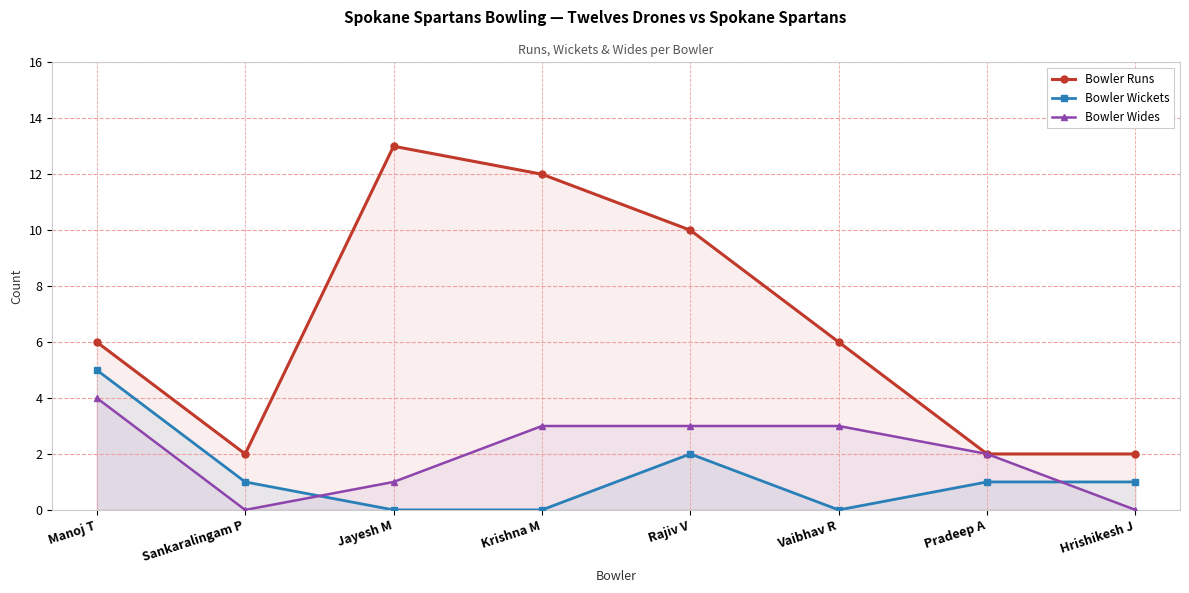

What is the sum of all Bowler Runs values?

53